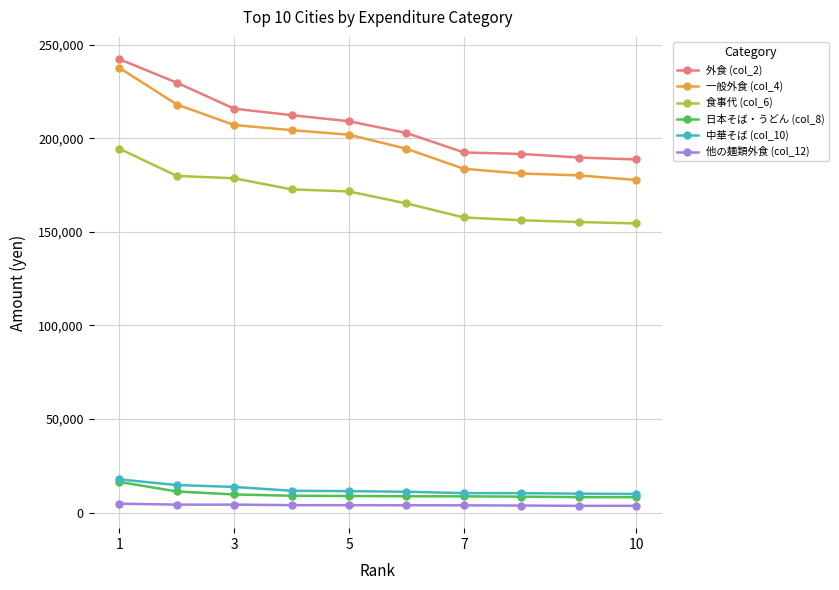

True or false: 一般外食 (col_4) and 日本そば・うどん (col_8) intersect in this chart.

False